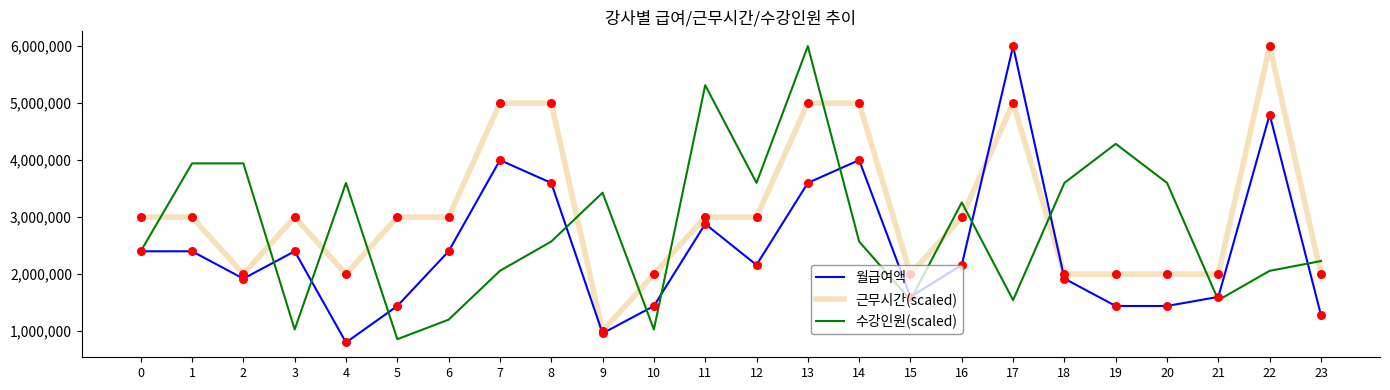

What are all the series names shown in the legend?

월급여액, 근무시간(scaled), 수강인원(scaled)